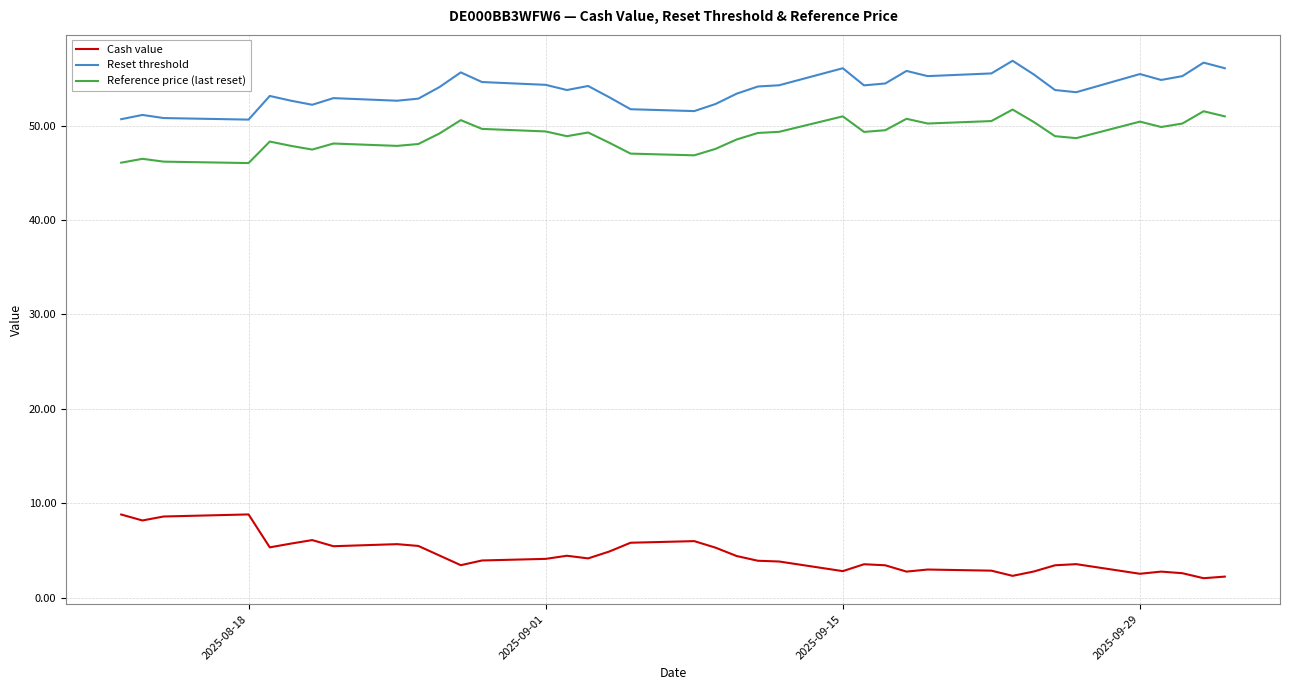

True or false: Reference price (last reset) and Reset threshold intersect in this chart.

False